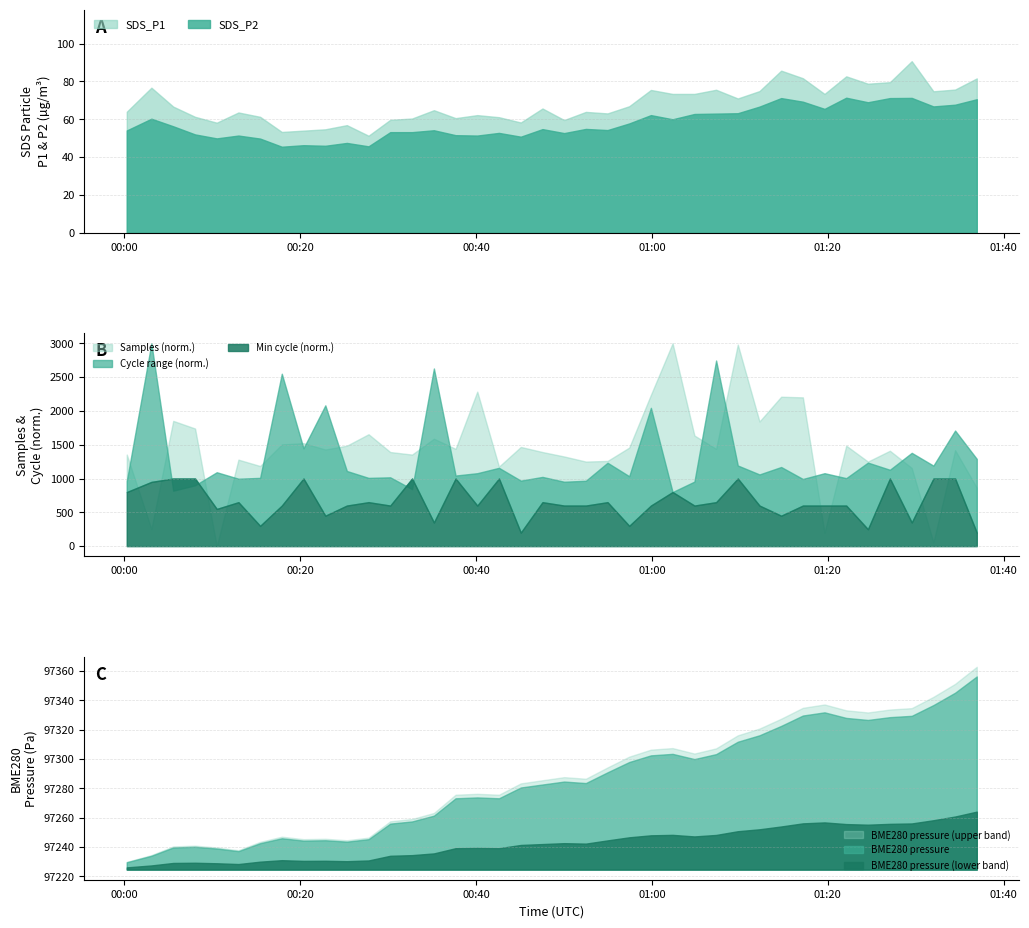

How many lines are shown in the chart?

3